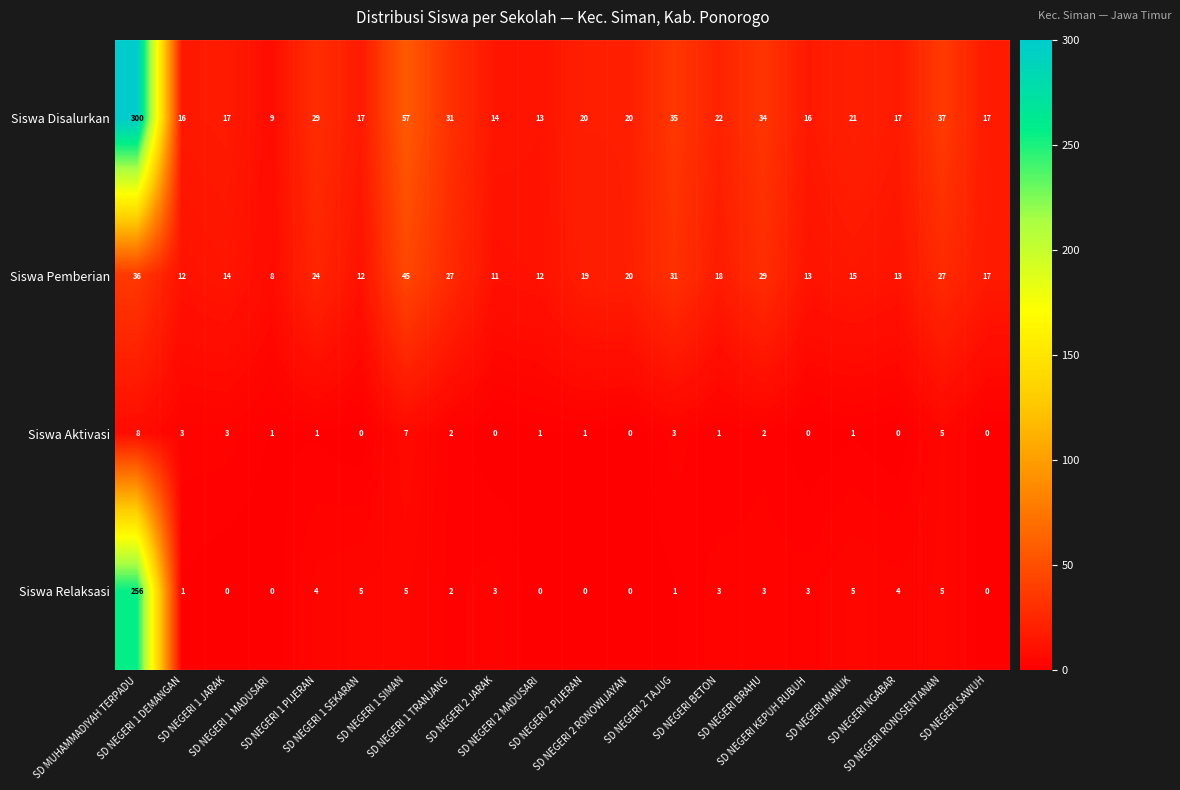

List the series in order of their peak value, highest first.

Siswa Disalurkan, Siswa Relaksasi, Siswa Pemberian, Siswa Aktivasi